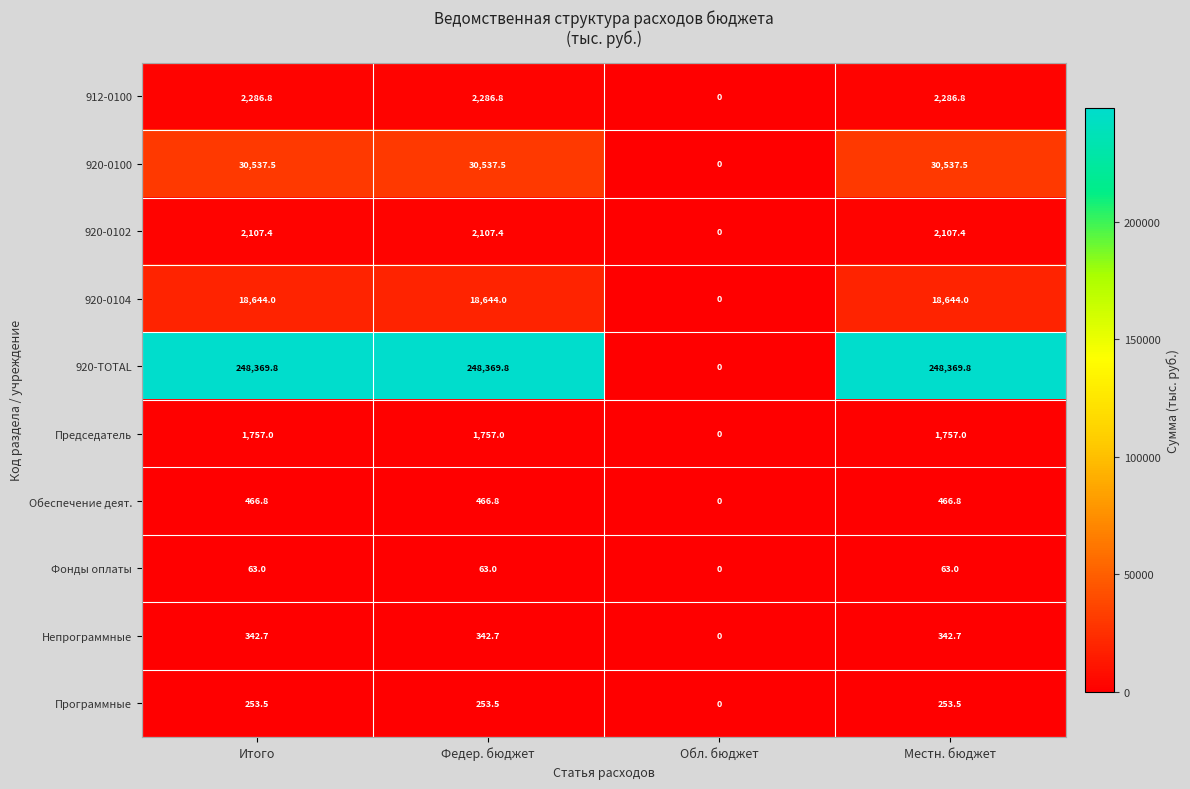

What is the approximate value of 920-0102 at Итого?

2107.4